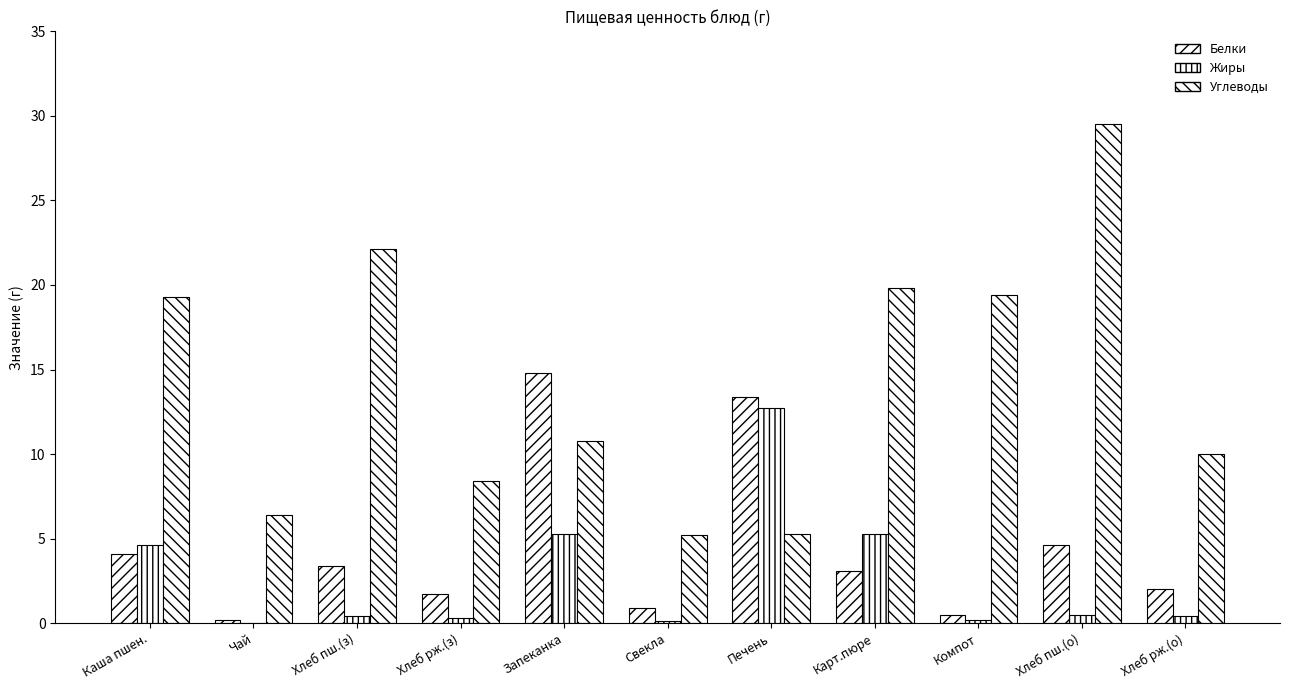

Are the bars horizontal?

No